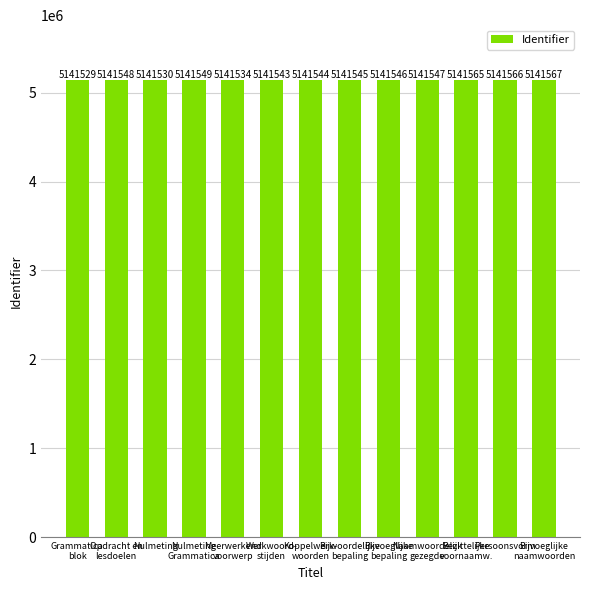

List the labels in order of value, smallest first.

Grammatica
blok, Nulmeting, Meerwerkend
voorwerp, Werkwoord-
stijden, Koppelwerk-
woorden, Bijwoordelijke
bepaling, Bijvoeglijke
bepaling, Naamwoordelijk
gezegde, Opdracht en
lesdoelen, Nulmeting
Grammatica, Bezittelijke
voornaamw., Persoonsvorm, Bijvoeglijke
naamwoorden